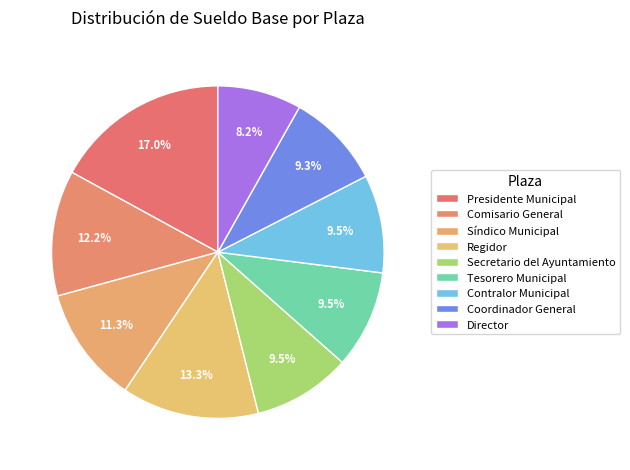

Do Comisario General and Coordinador General together represent more than half of the pie?

No